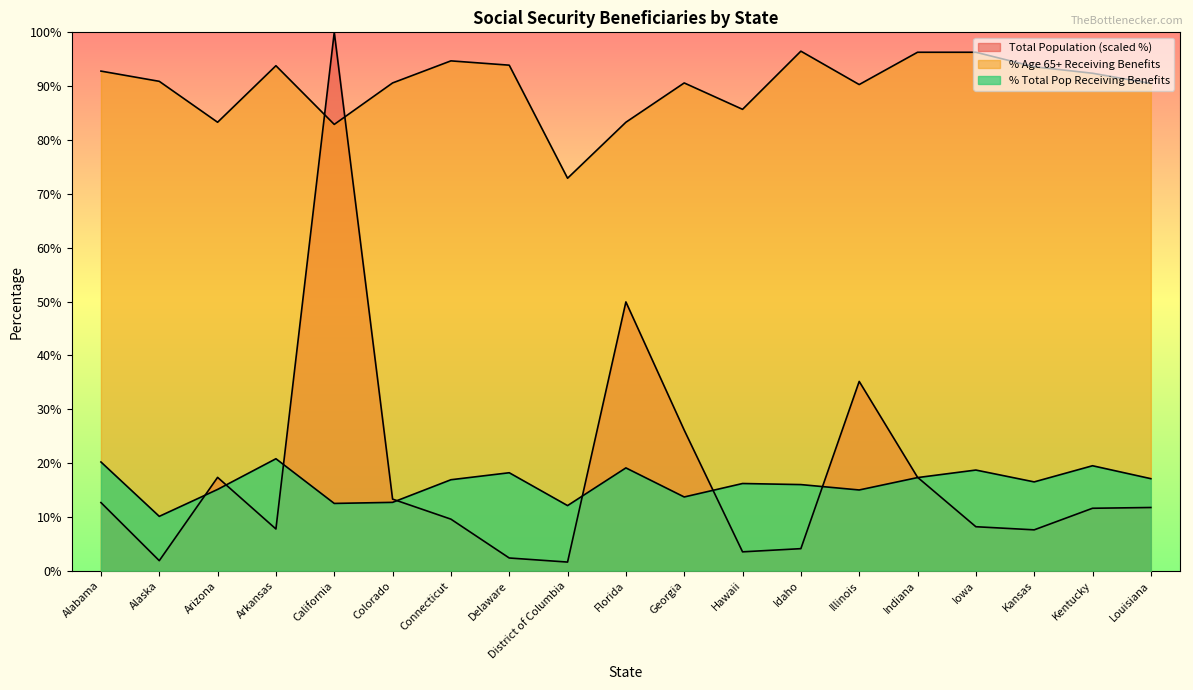

What value does the % Age 65+ Receiving Benefits series have at Kansas?

93.6